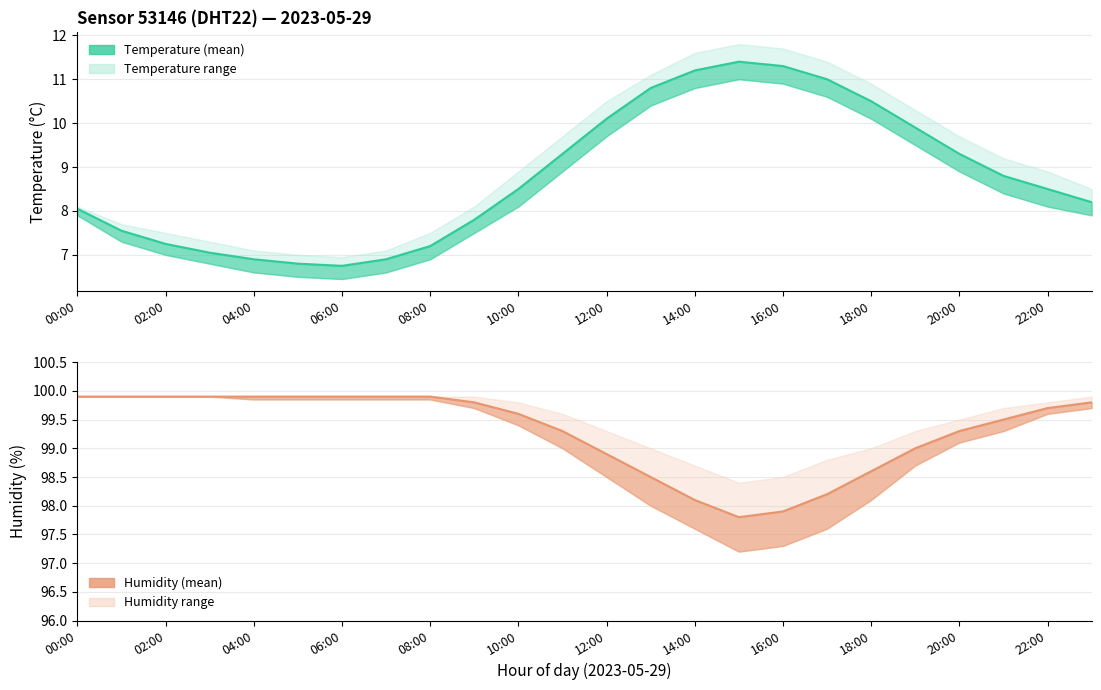

True or false: temperature has more than 0 interior local peaks.

True